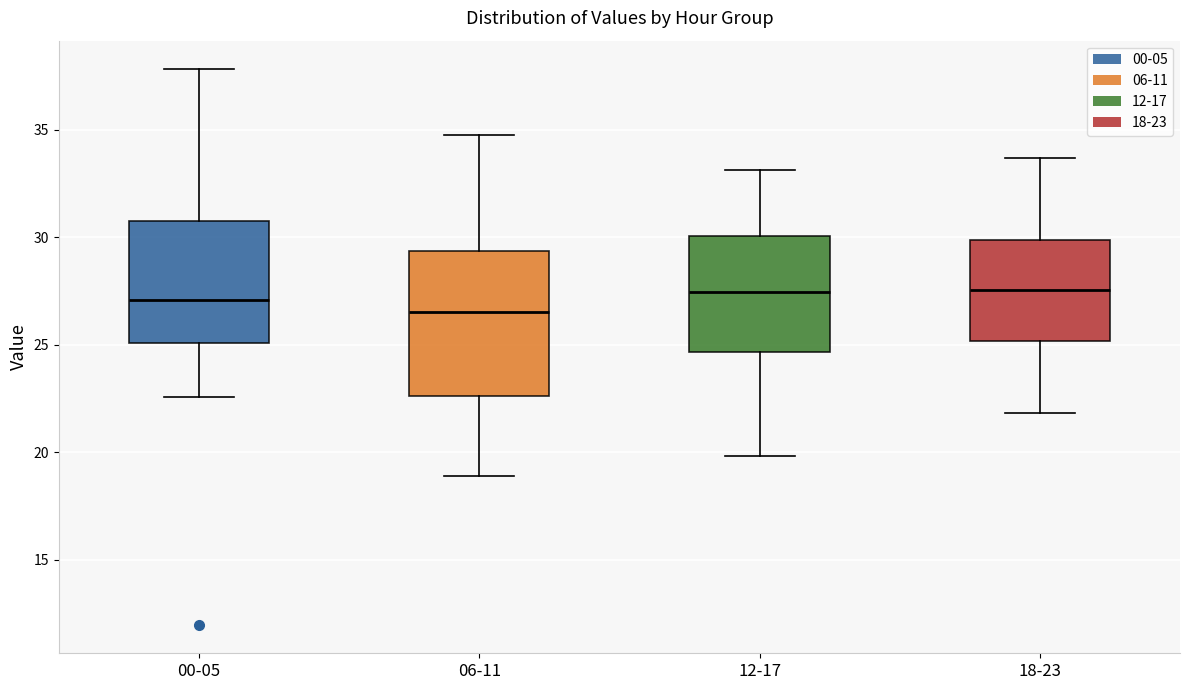

Reading left to right, transcribe this box plot: for each box, give where its median line is, the range the box spans, and where its two whiskers end, as read against the y-axis. The values are not printed on the chart, so give them approximately, as read against the axis.

00-05: median 27.0, box 25.0 to 31.0, whiskers 22.5 to 38.0
06-11: median 26.5, box 22.5 to 29.5, whiskers 19.0 to 35.0
12-17: median 27.5, box 24.5 to 30.0, whiskers 20.0 to 33.0
18-23: median 27.5, box 25.0 to 30.0, whiskers 22.0 to 33.5